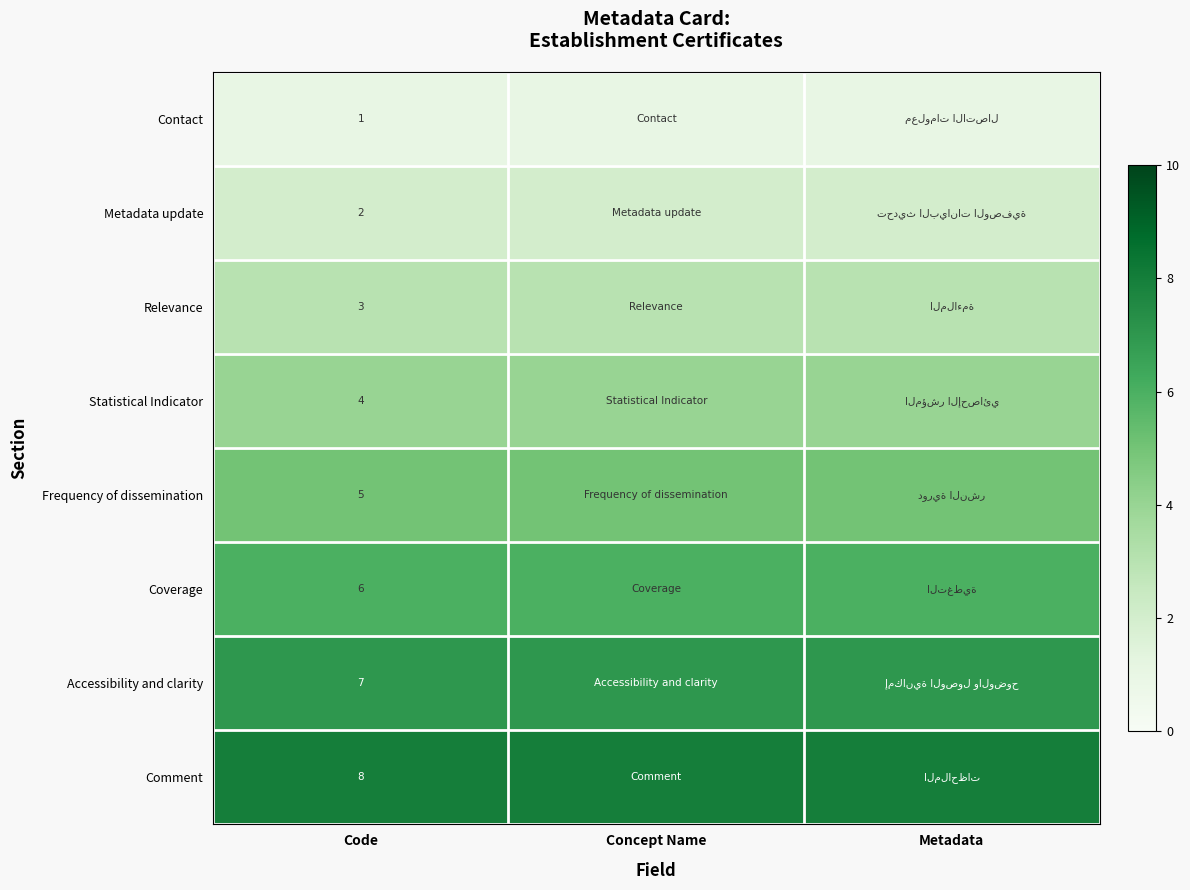

Is it true that Coverage equals 6 at Code?

True